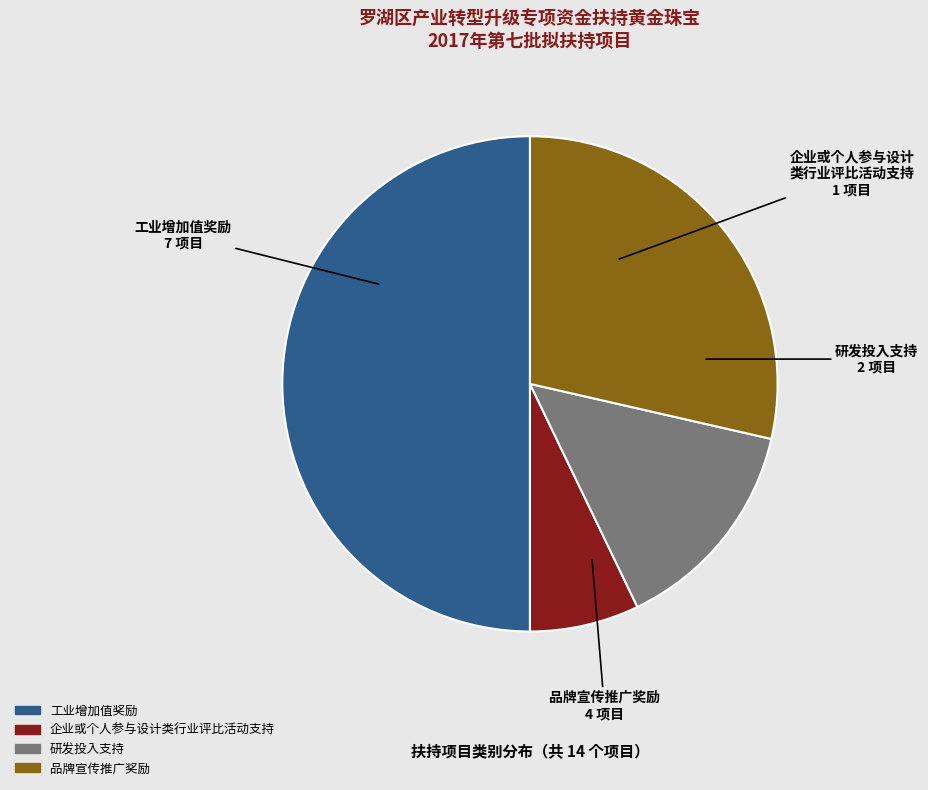

Rank the categories by value from lowest to highest.

企业或个人参与设计类行业评比活动支持, 研发投入支持, 品牌宣传推广奖励, 工业增加值奖励